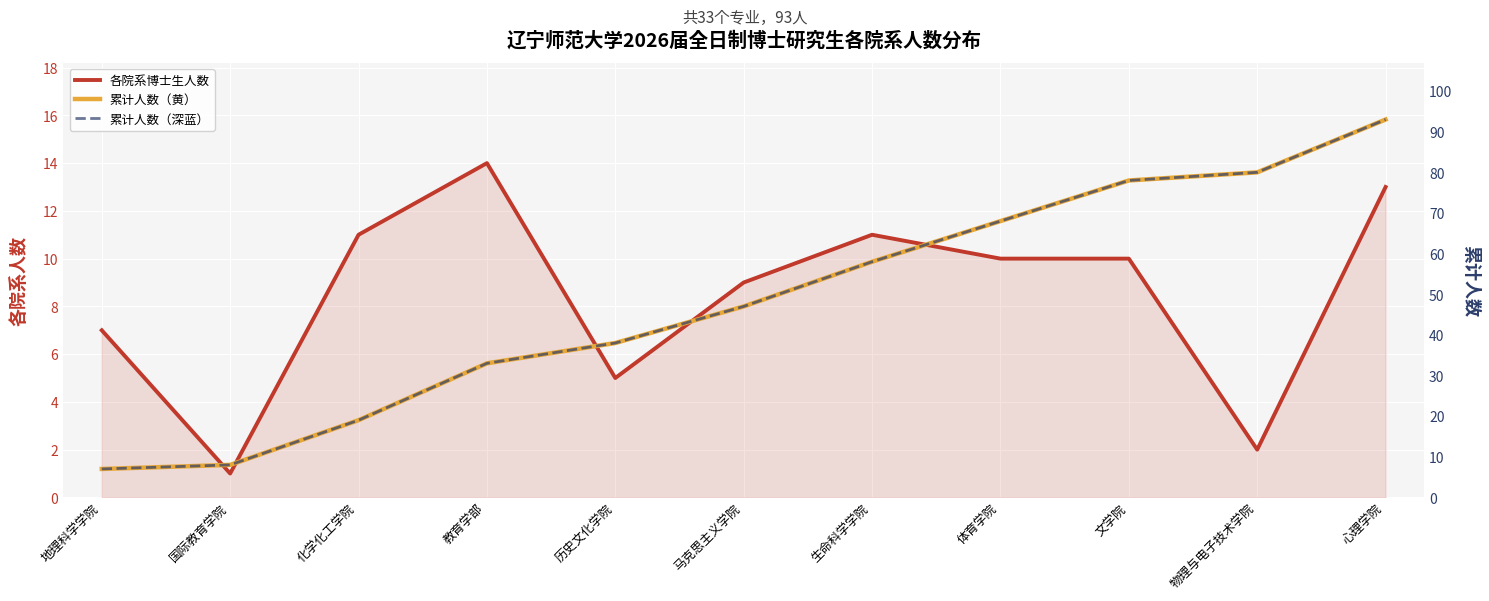

Which series has the largest range (max minus min)?

累计人数（黄）